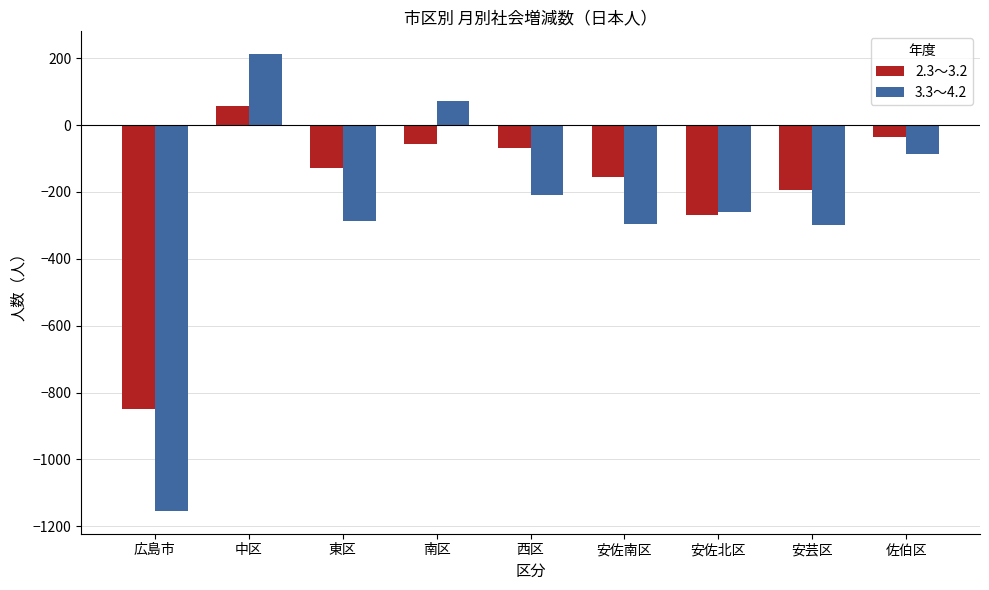

How many values in the 3.3～4.2 series are below -260?

4